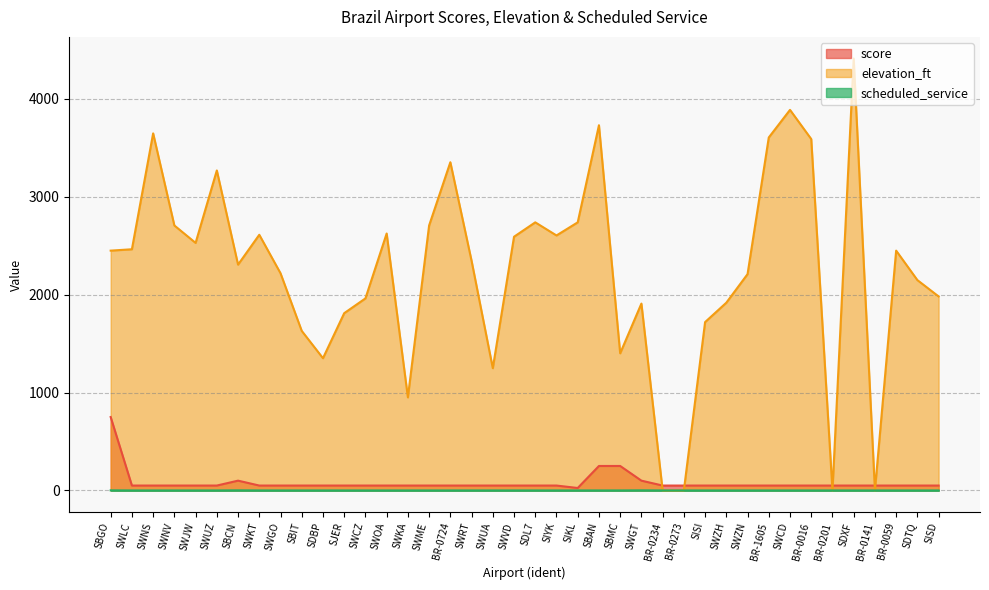

The value of elevation_ft at BR-0141 is -2111. True or false?

False